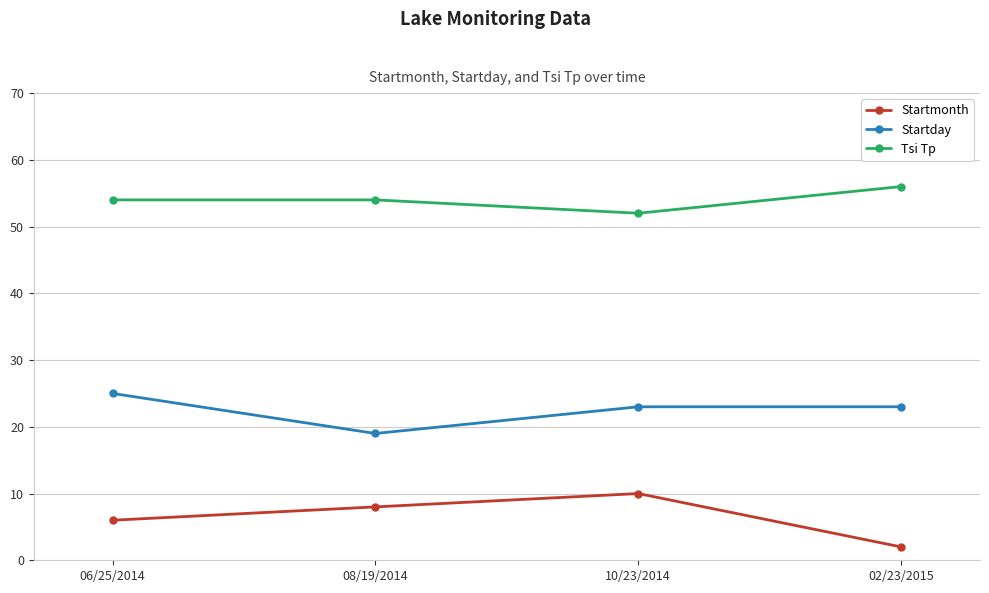

Reading left to right, list all the values displayed in this chart.

Startmonth: 6	8	10	2
Startday: 25	19	23	23
Tsi Tp: 54	54	52	56